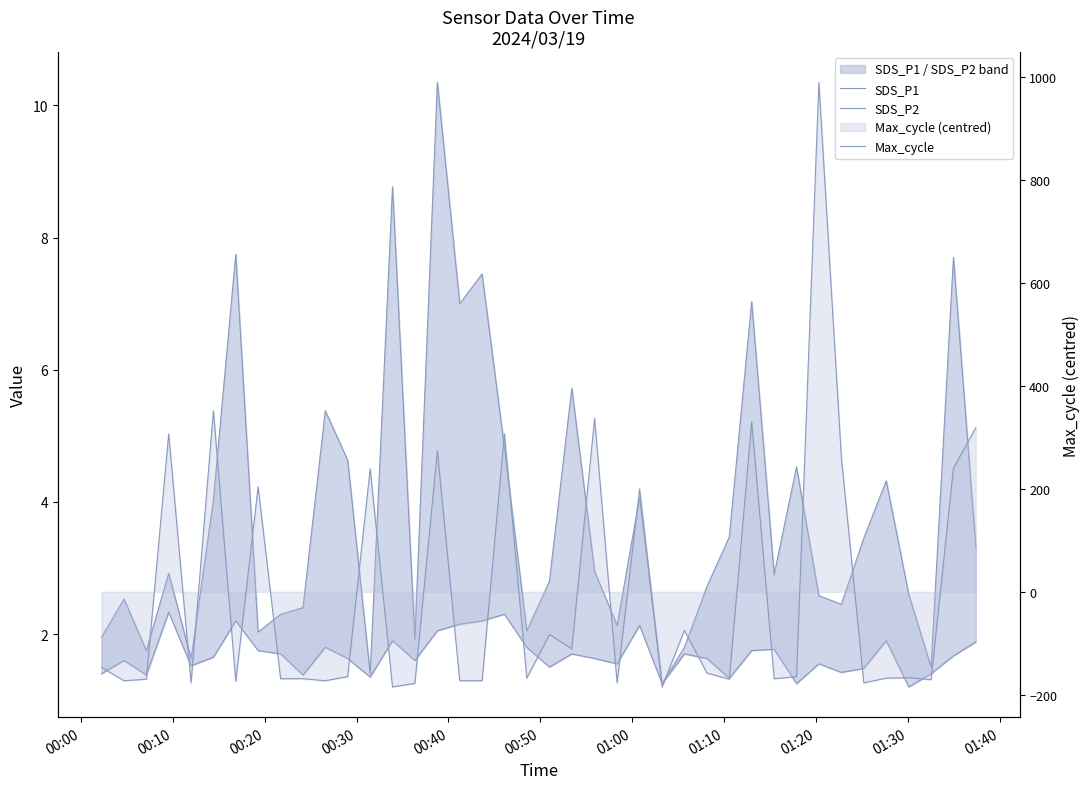

What are all the series names shown in the legend?

SDS_P1, SDS_P2, Max_cycle